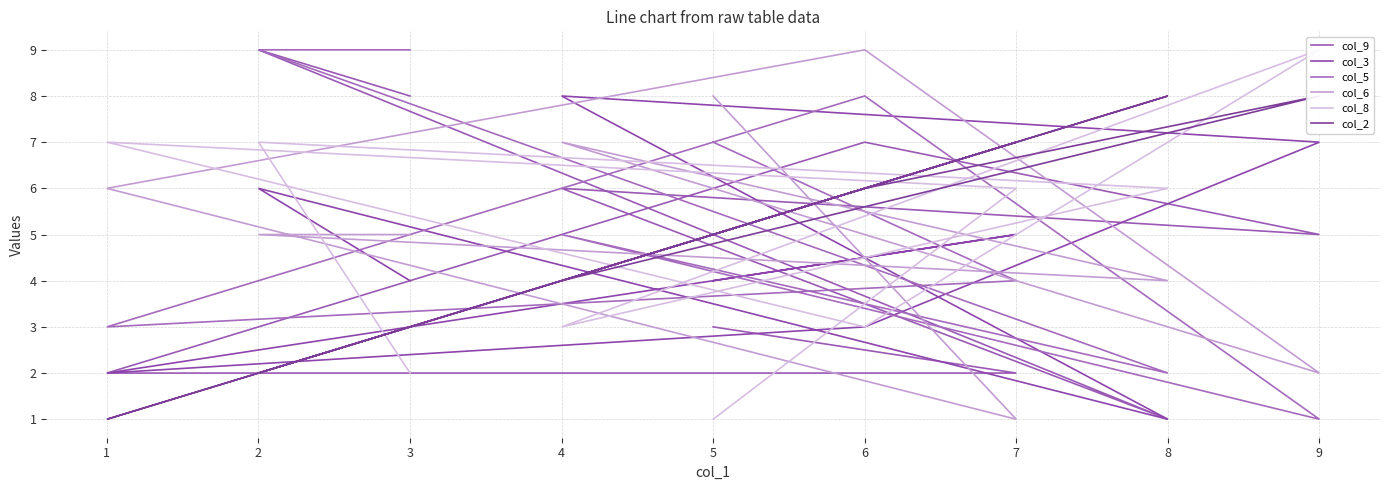

True or false: col_3 has more than 1 interior local peaks.

True